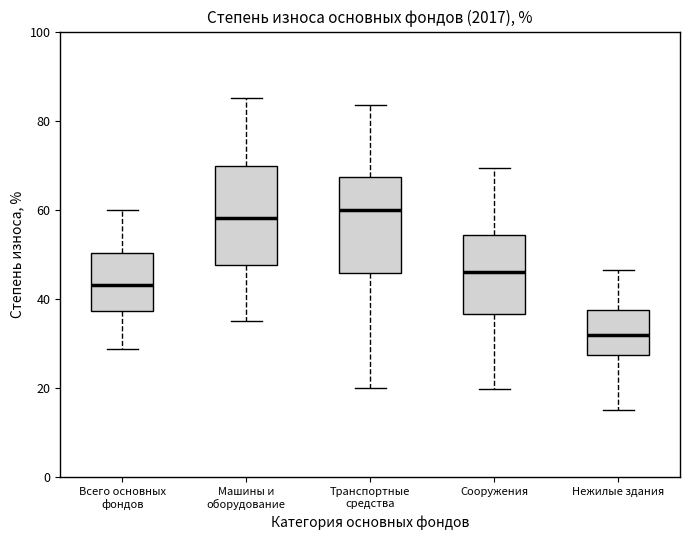

Where is the upper edge of the box for Нежилые здания on the y-axis? The values are not printed on the chart, so give them approximately, as read against the axis.

38